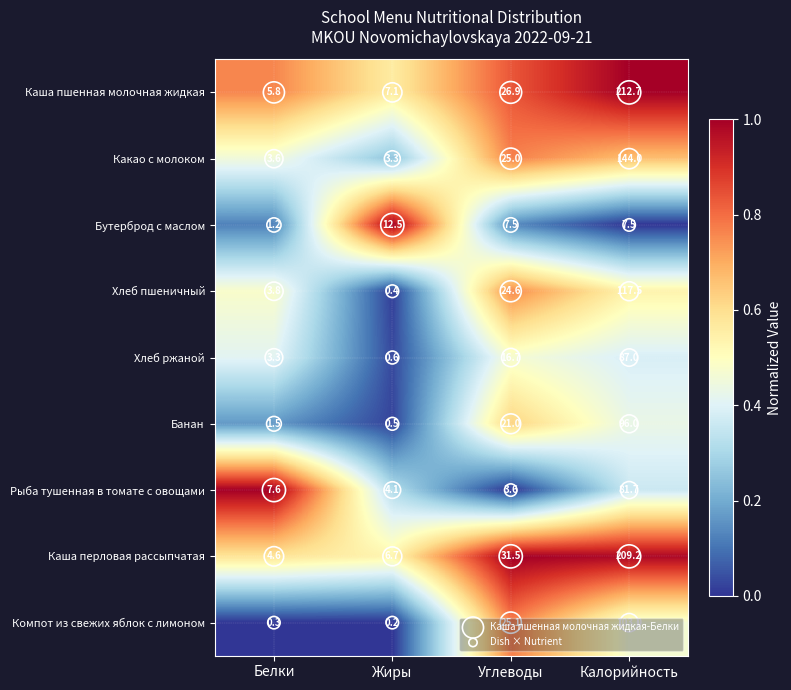

What is the difference between the highest and lowest values at Белки?

7.3